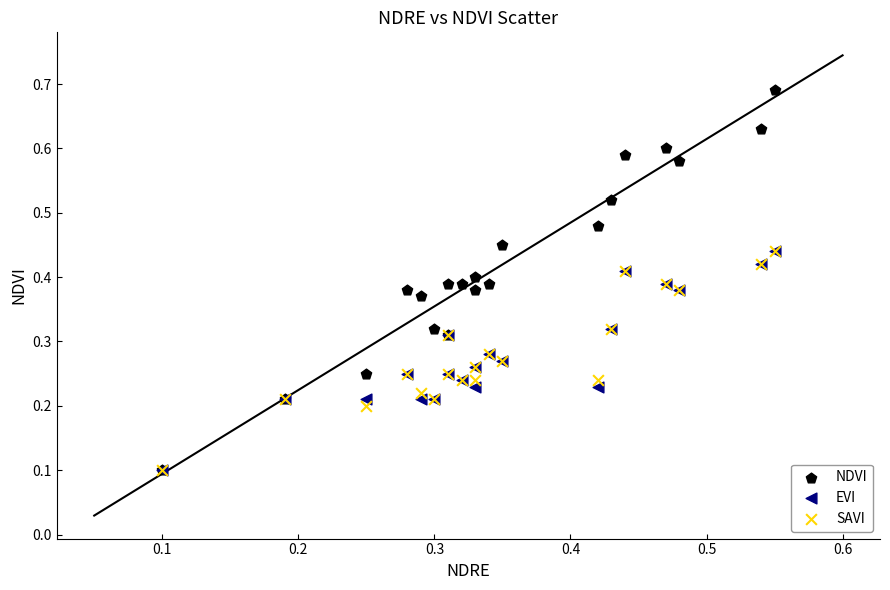

Which series reaches the maximum Y coordinate?

NDVI